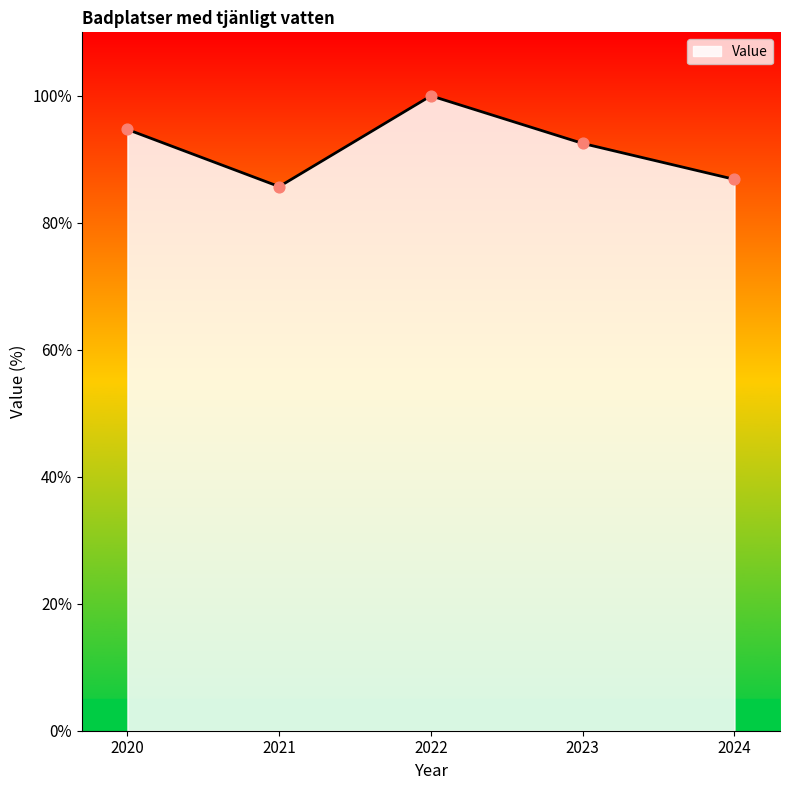

What is the change in value from 2020 to 2022?

+5.3